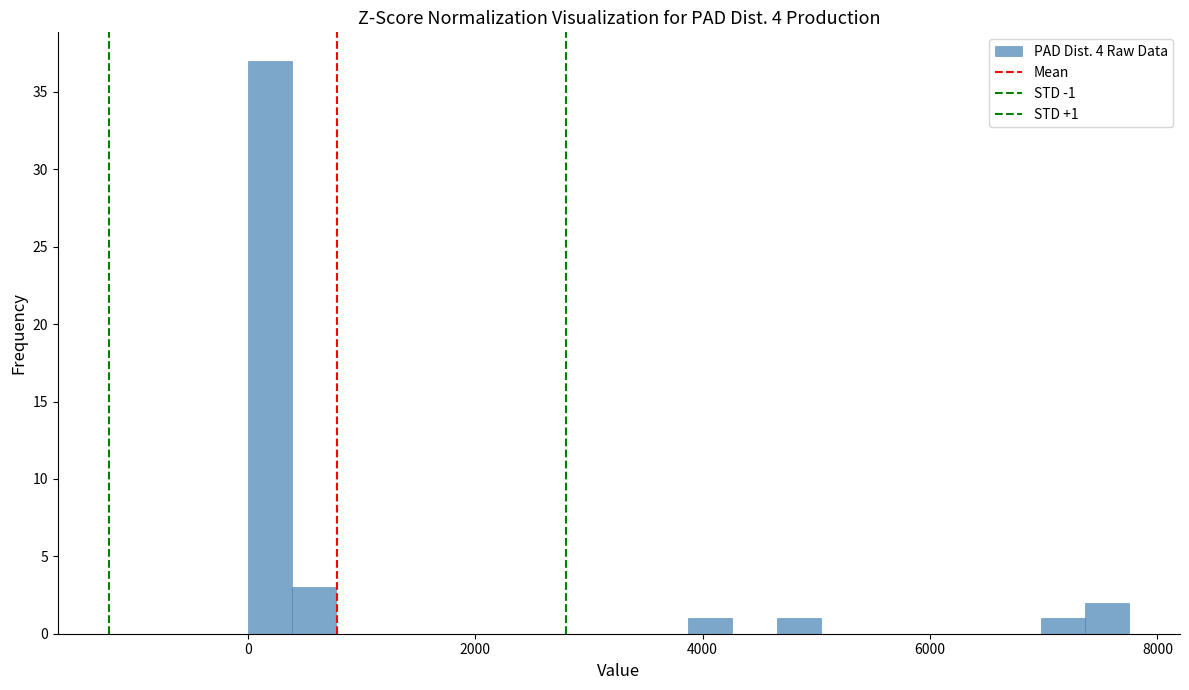

Around what value on the x-axis is the tallest bar? Give the approximate position of its centre, as read against the axis.

200